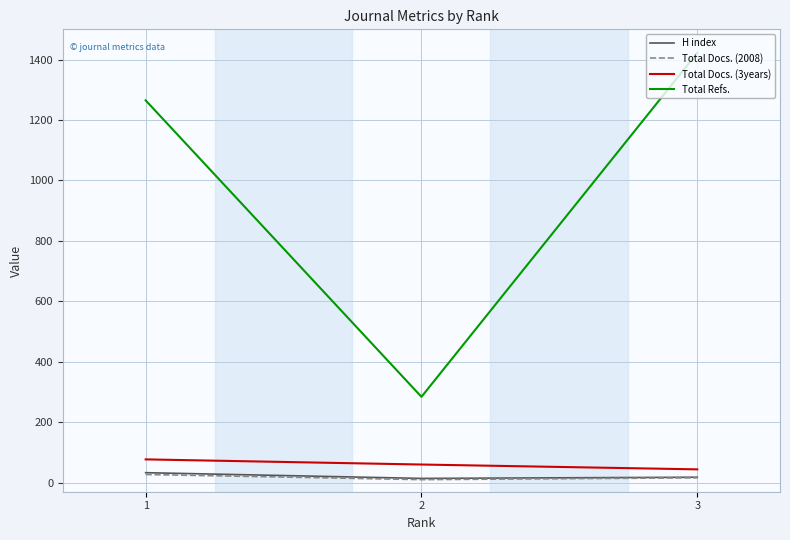

At how many categories does at least one series exceed 303?

2